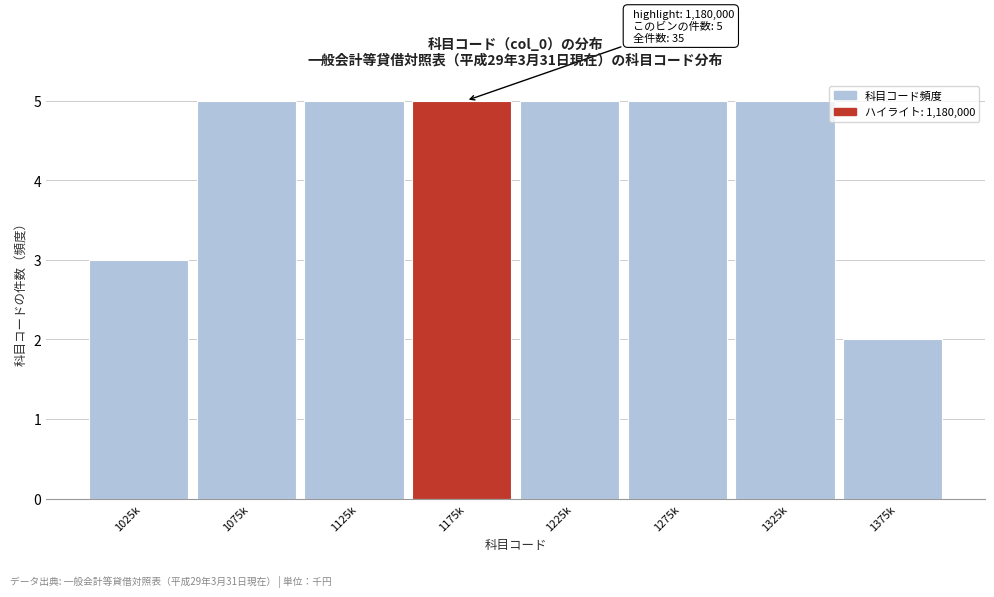

Reading right to left, list all the values displayed in this chart.

2	5	5	5	5	5	5	3